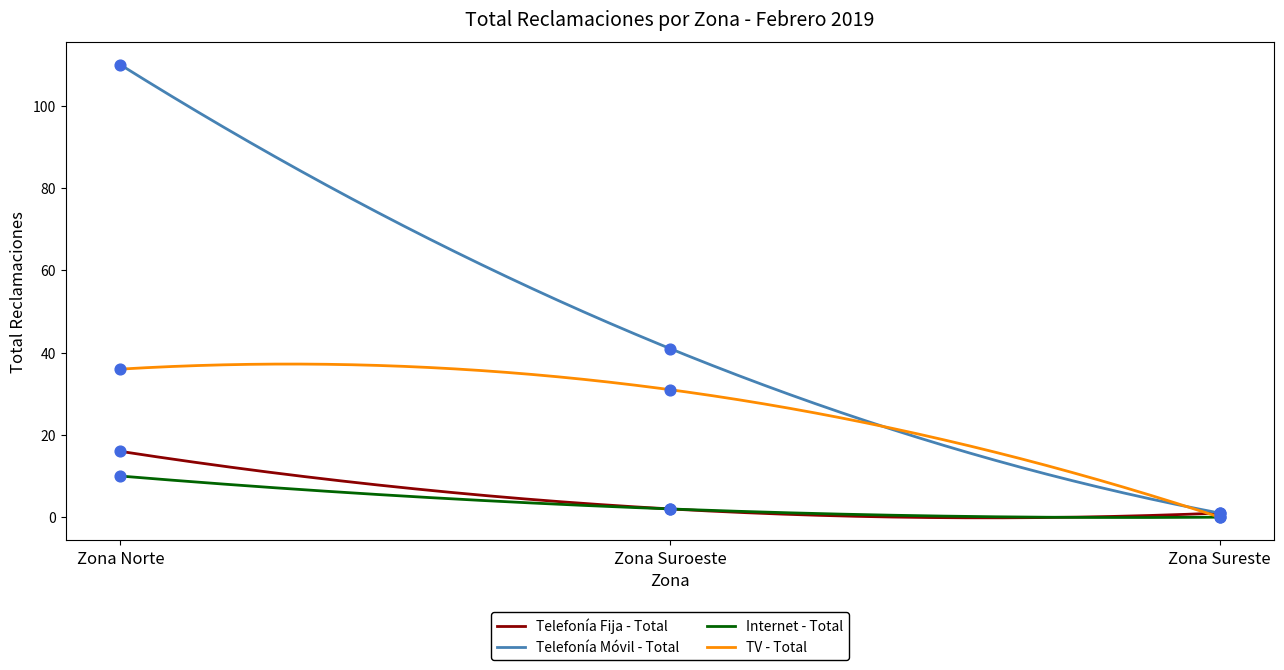

At which category is the sum across all series the highest?

Zona Norte